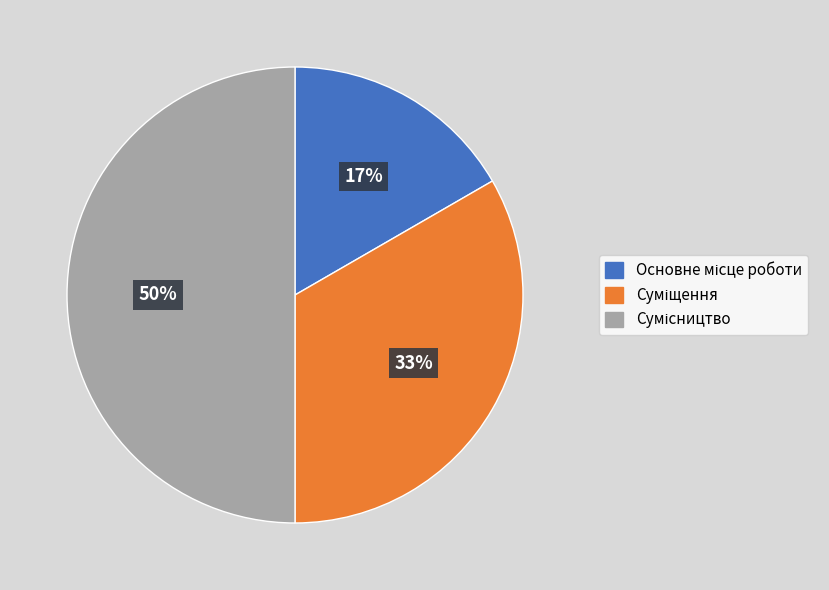

To the nearest percent, what is the average slice percentage?

33%